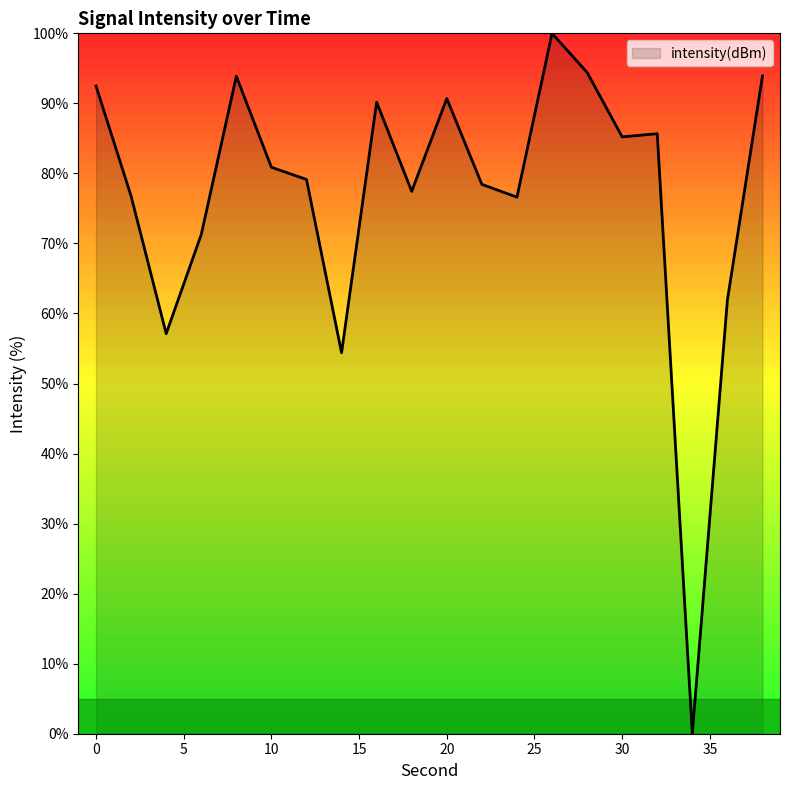

What is the maximum value shown in the chart?

100.0